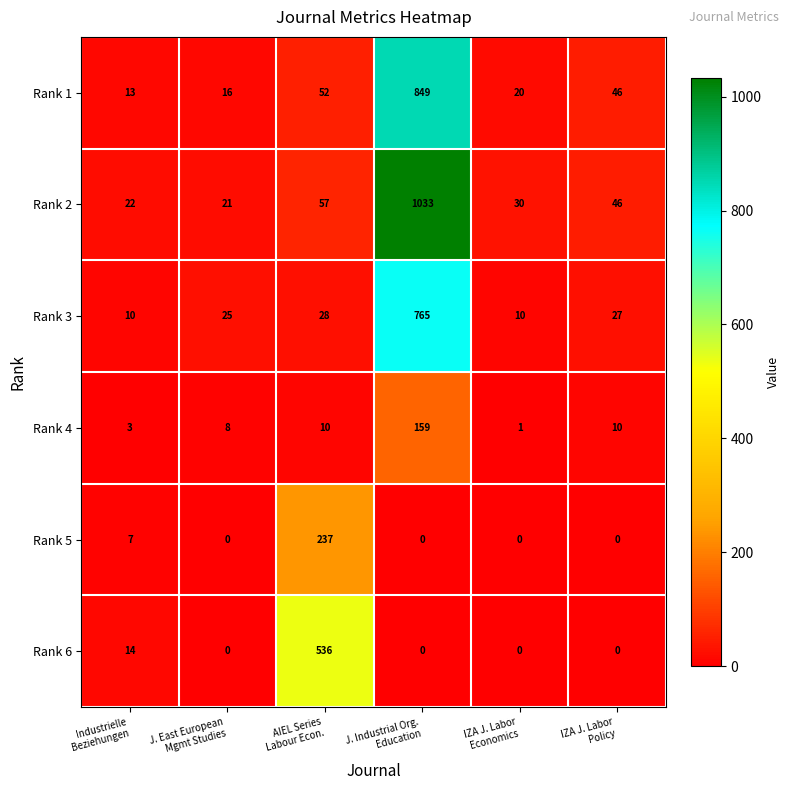

Which series has the largest range (max minus min)?

Rank 2